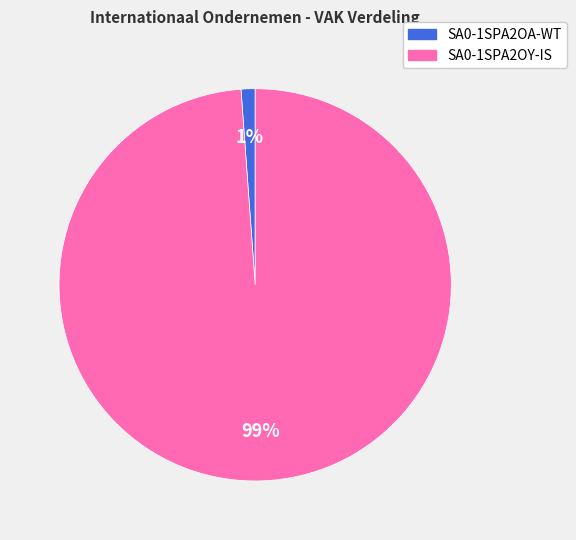

To the nearest percent, what is the difference between the SA0-1SPA2OY-IS and SA0-1SPA2OA-WT slice percentages?

98%